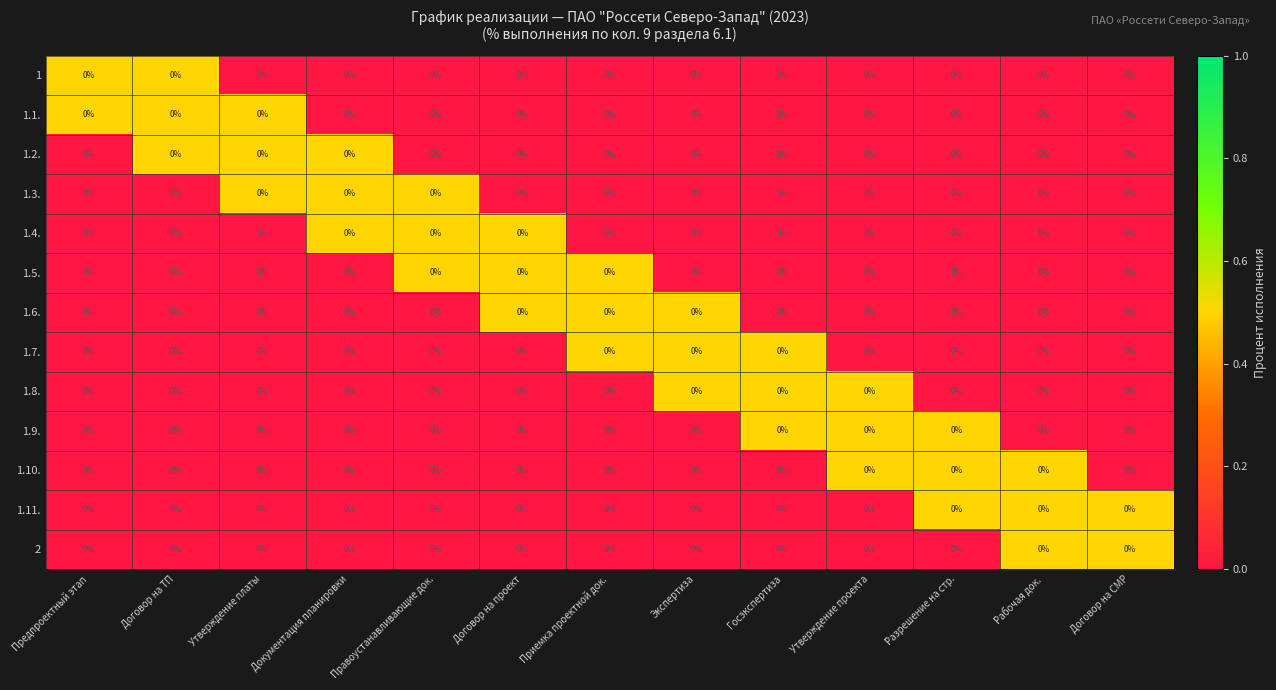

The 1.6. series shows -0.2 at Утверждение платы. True or false?

False